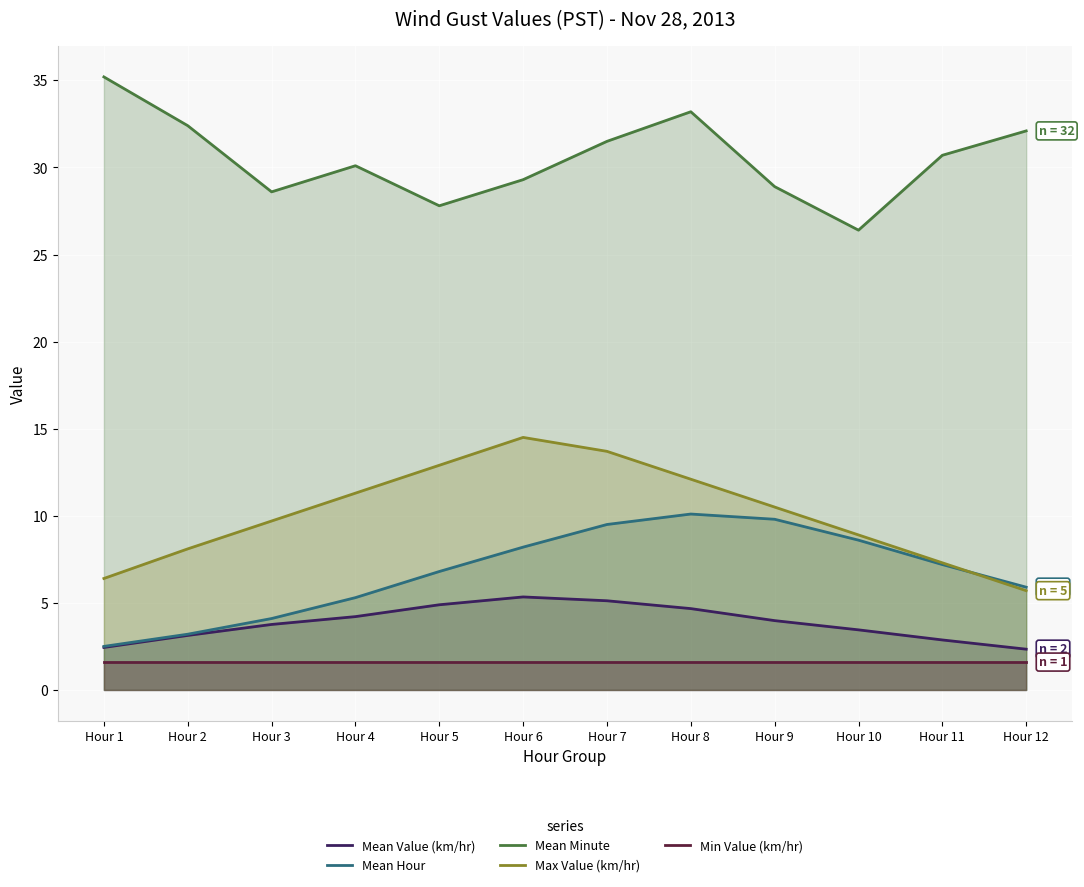

Reading right to left, list all the values displayed in this chart.

Mean Value (km/hr): 2.3	2.9	3.5	4.0	4.7	5.1	5.3	4.9	4.2	3.8	3.1	2.4
Mean Hour: 5.9	7.2	8.6	9.8	10.1	9.5	8.2	6.8	5.3	4.1	3.2	2.5
Mean Minute: 32.1	30.7	26.4	28.9	33.2	31.5	29.3	27.8	30.1	28.6	32.4	35.2
Max Value (km/hr): 5.7	7.3	8.9	10.5	12.1	13.7	14.5	12.9	11.3	9.7	8.1	6.4
Min Value (km/hr): 1.6	1.6	1.6	1.6	1.6	1.6	1.6	1.6	1.6	1.6	1.6	1.6